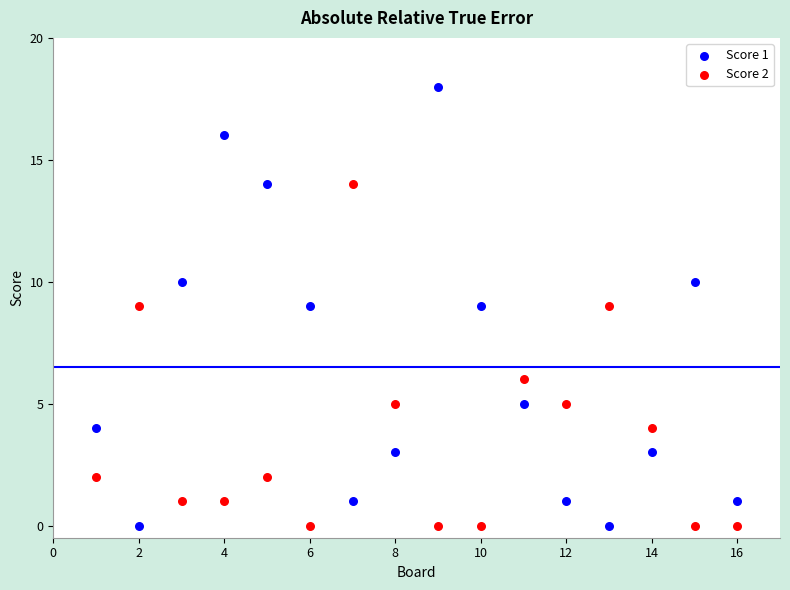

Which series contains the highest Y value?

Score 1